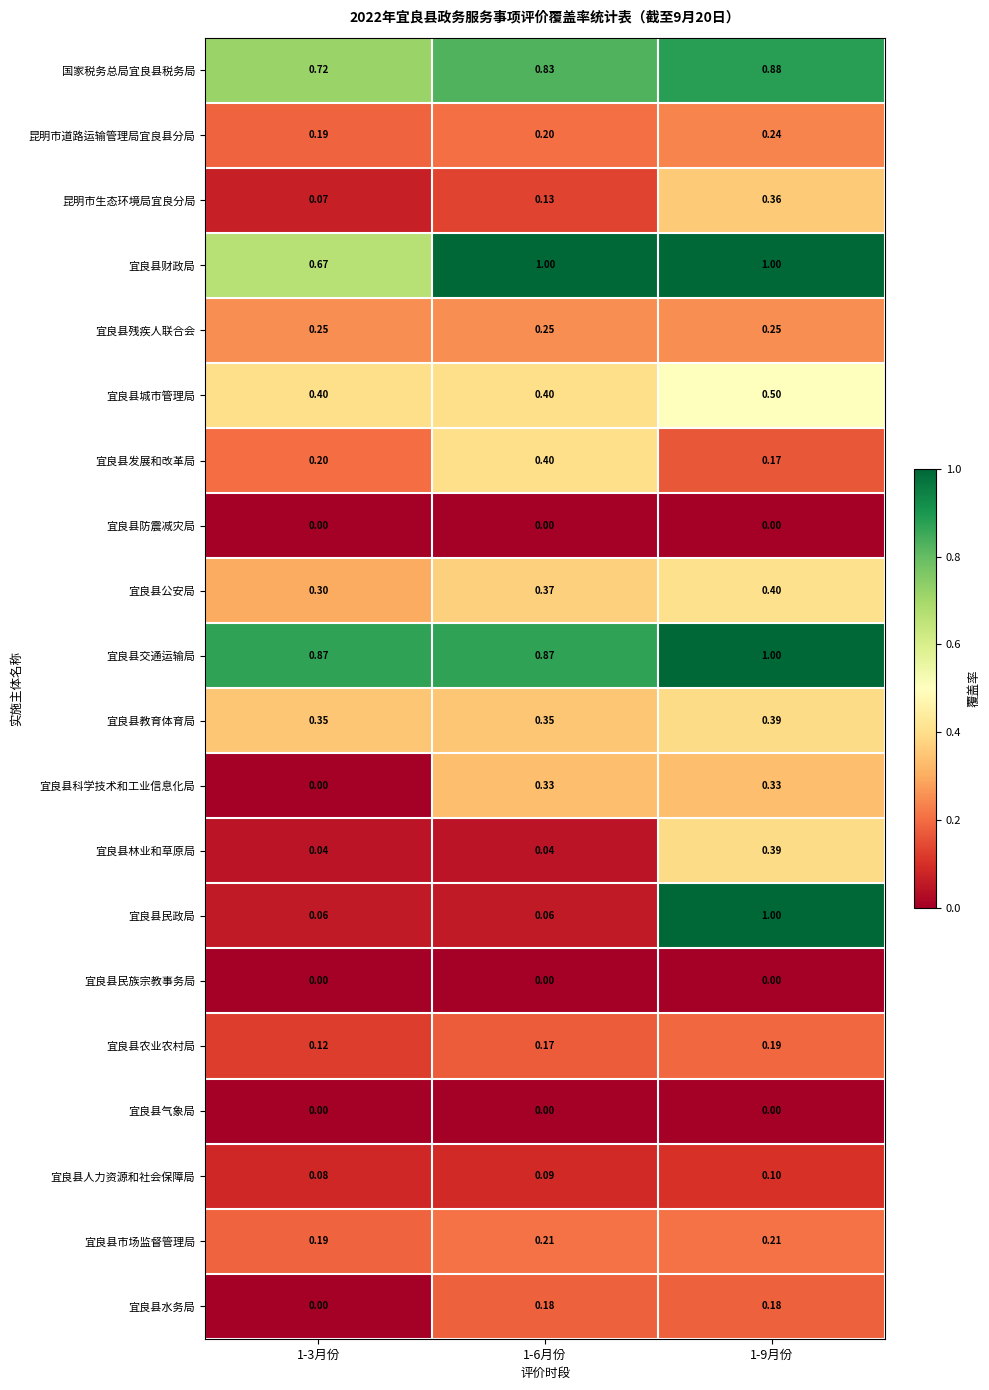

Which series has the largest total across all categories?

宜良县交通运输局